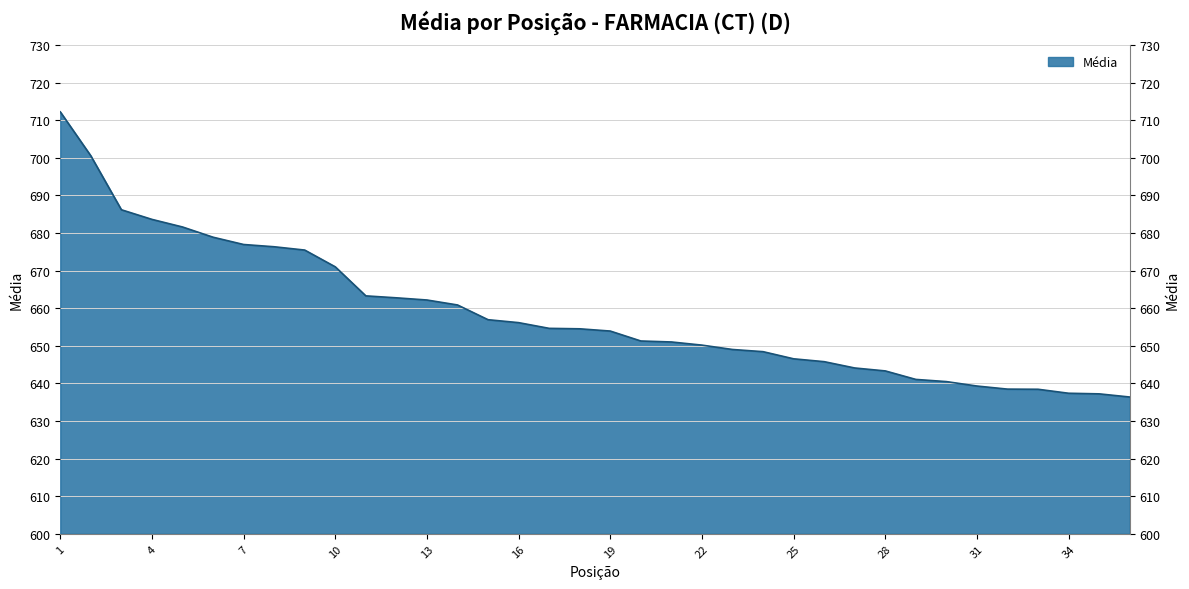

Which label corresponds to the smallest value in the chart?

36